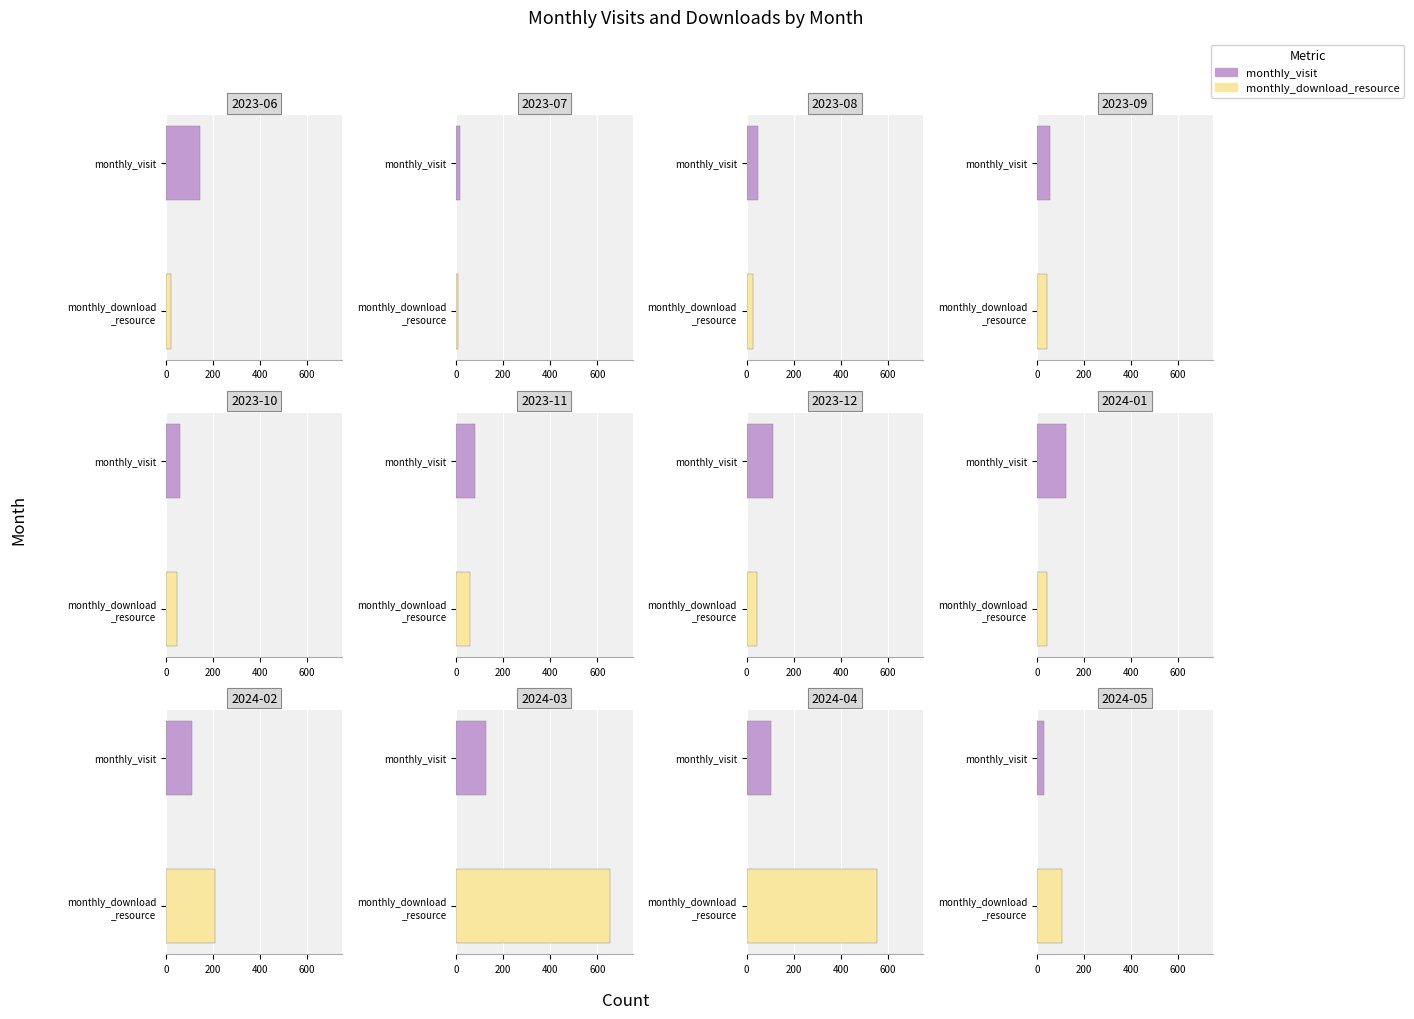

How many data points in monthly_visit are less than 106?

6